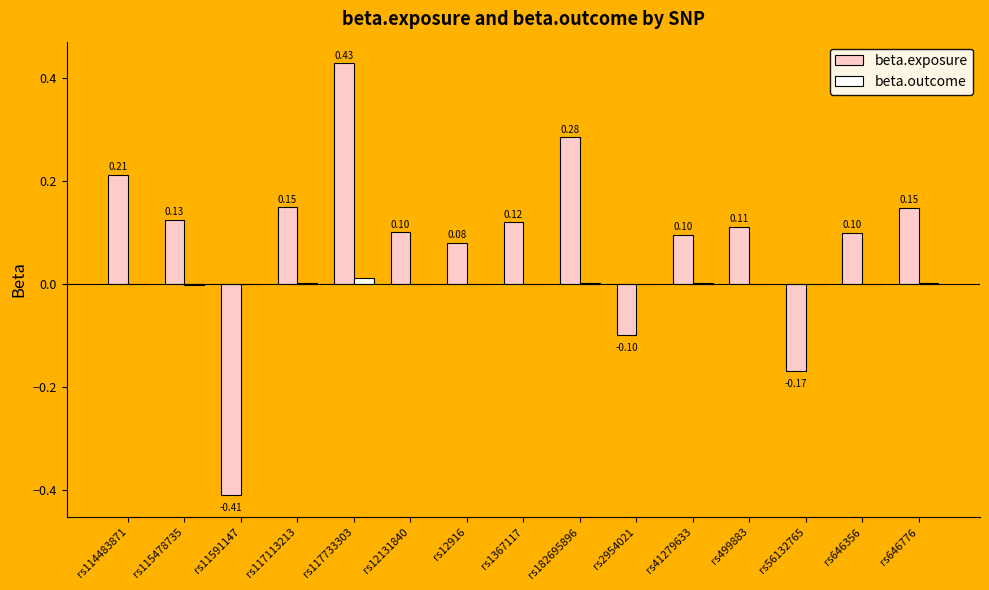

At which label does beta.outcome first exceed 0?

rs114483871